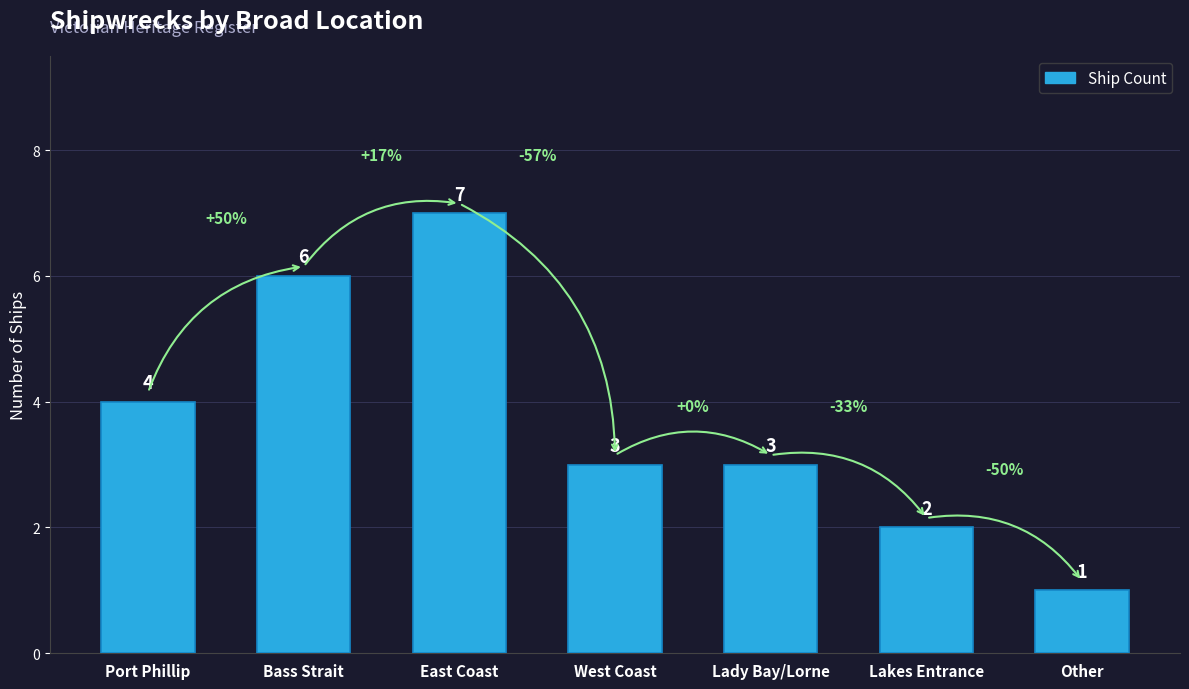

The chart shows a value of 3 at Lady Bay/Lorne. True or false?

True